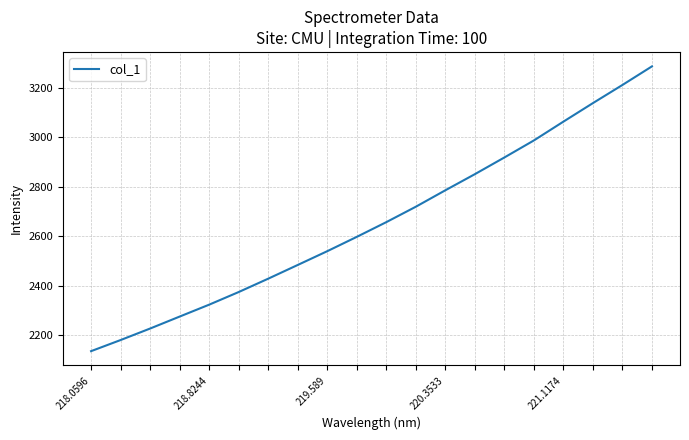

What is the difference between the maximum and minimum values?

1152.0